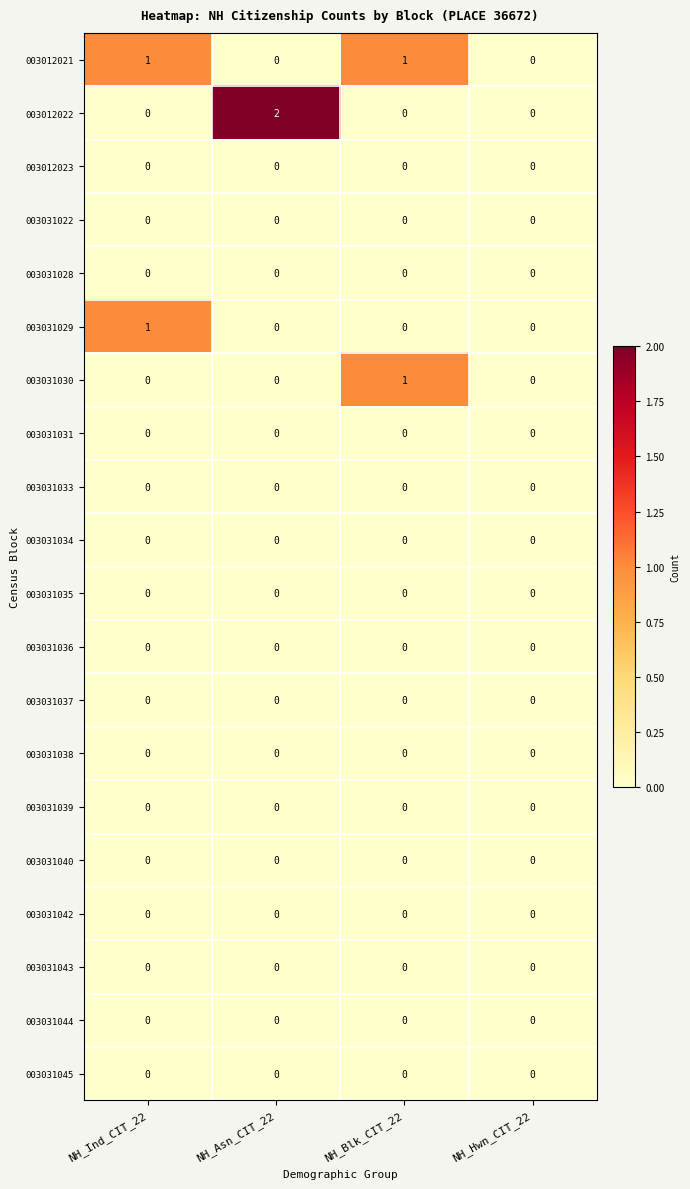

The value of 003031039 at NH_Hwn_CIT_22 is 0. True or false?

True